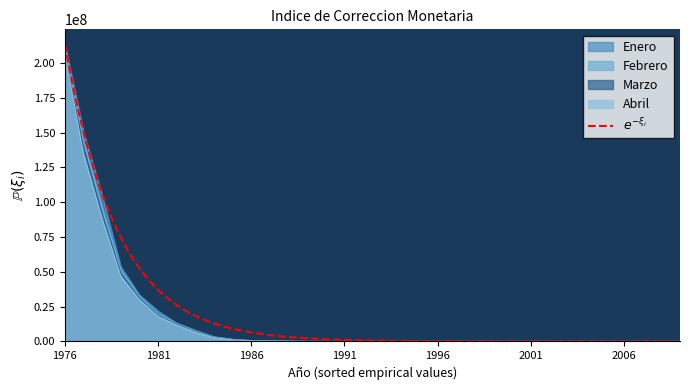

Which series ends up on top after the final intersection of Enero and Abril?

Abril